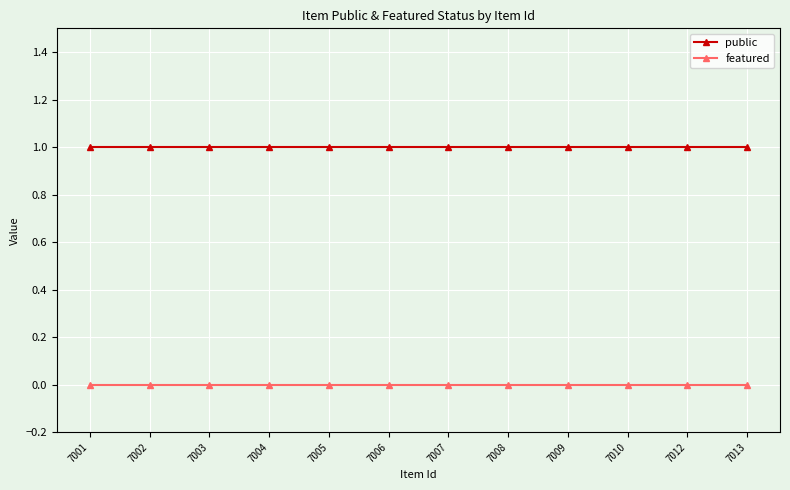

Is it true that featured equals 0 at 7001?

True